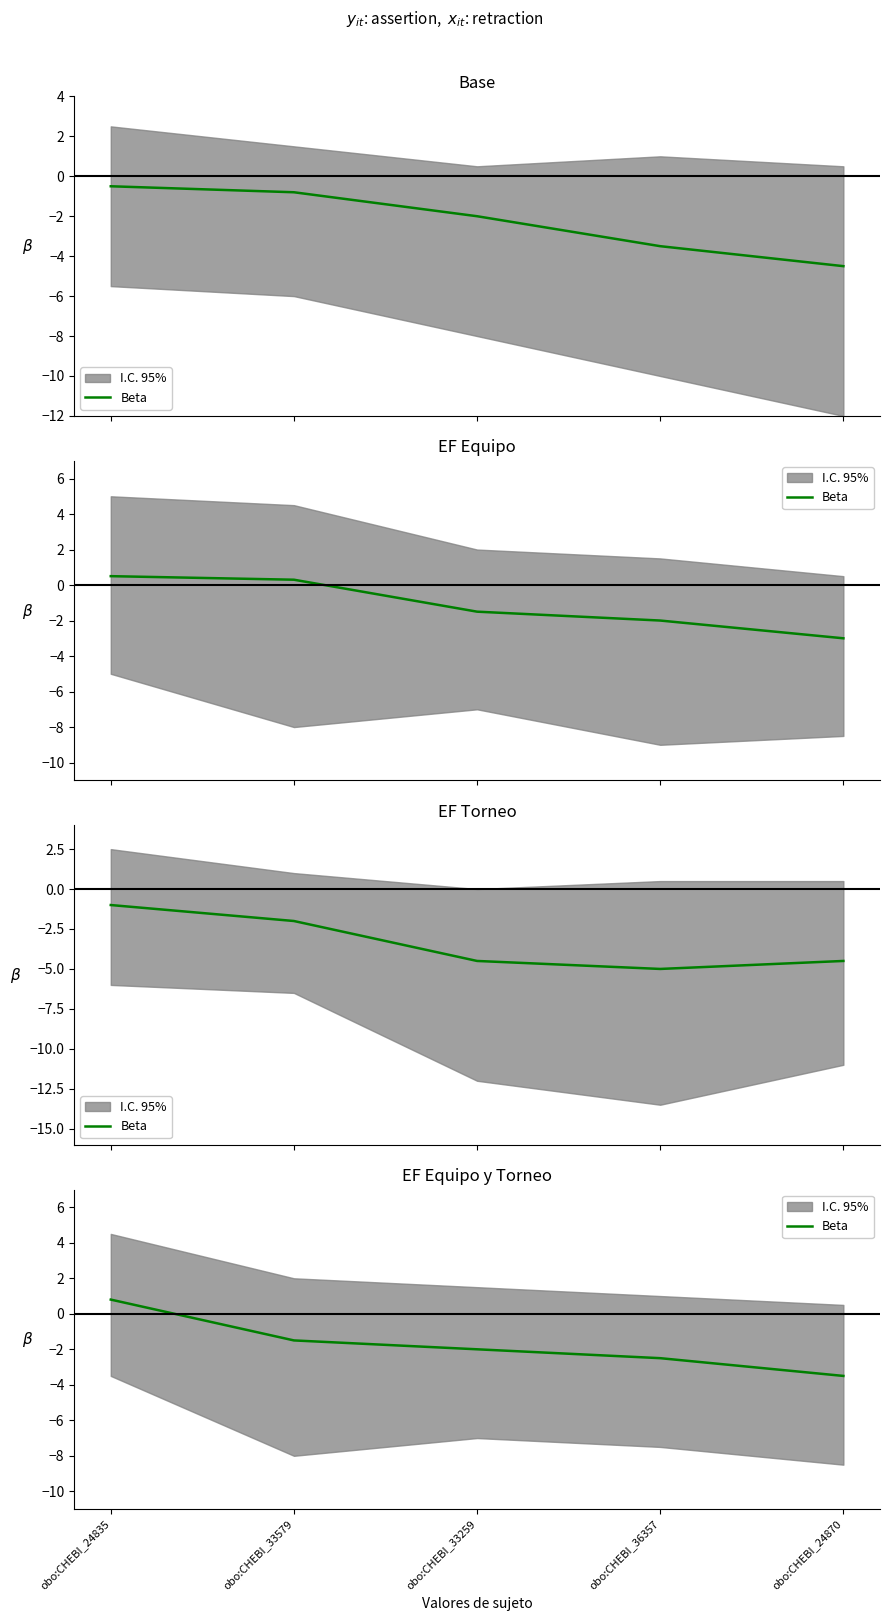

What is the label of the 2nd point from the left?

obo:CHEBI_33579